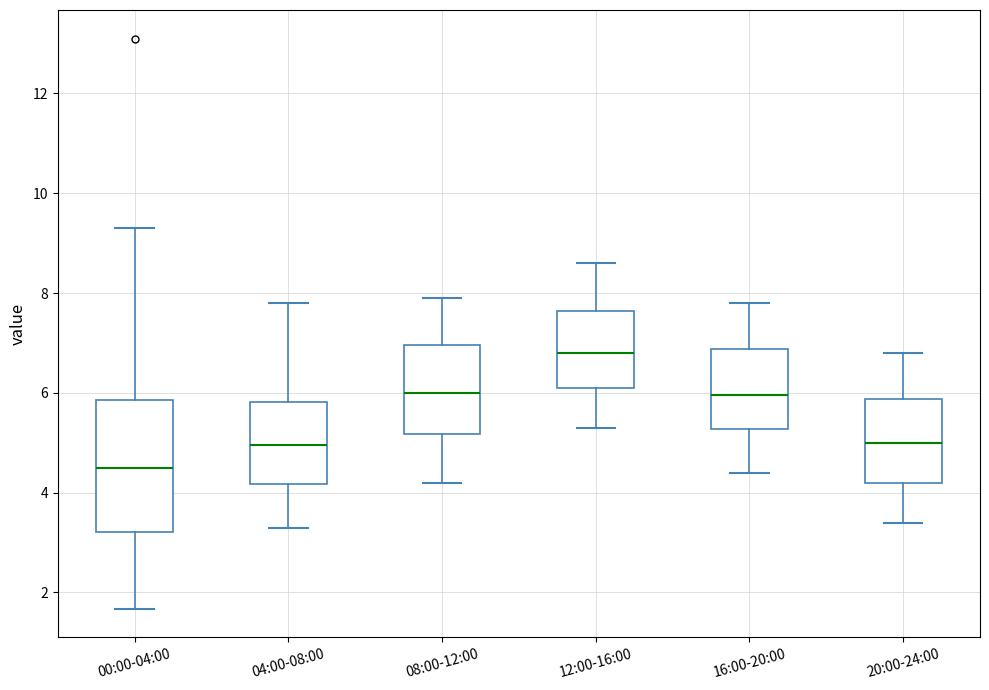

Which box is the tallest, from its lower edge to its upper edge?

00:00-04:00